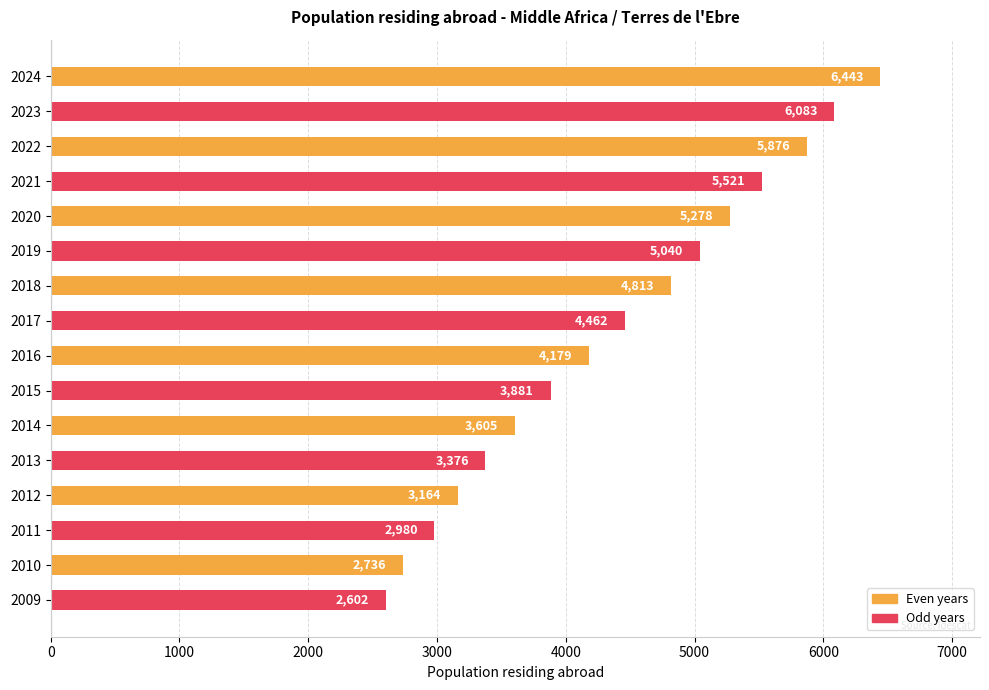

What is the maximum value shown in the chart?

6443